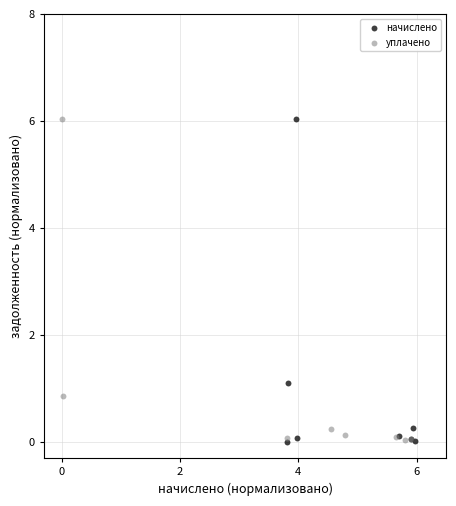

What are all the series names shown in the legend?

начислено, уплачено